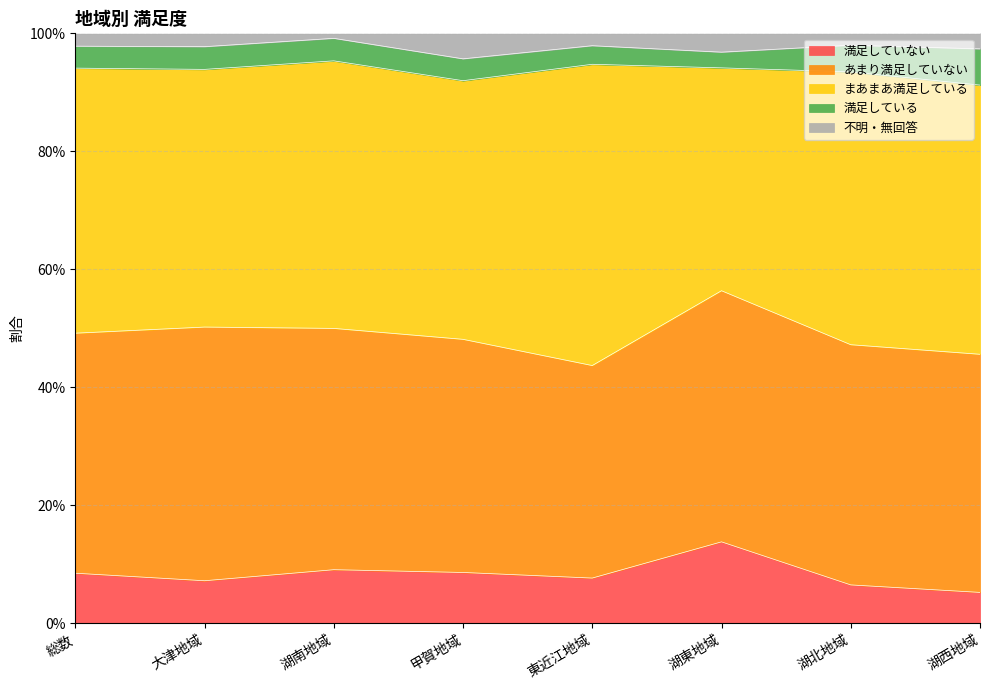

Which has a higher value, 湖東地域 or 湖南地域?

湖東地域